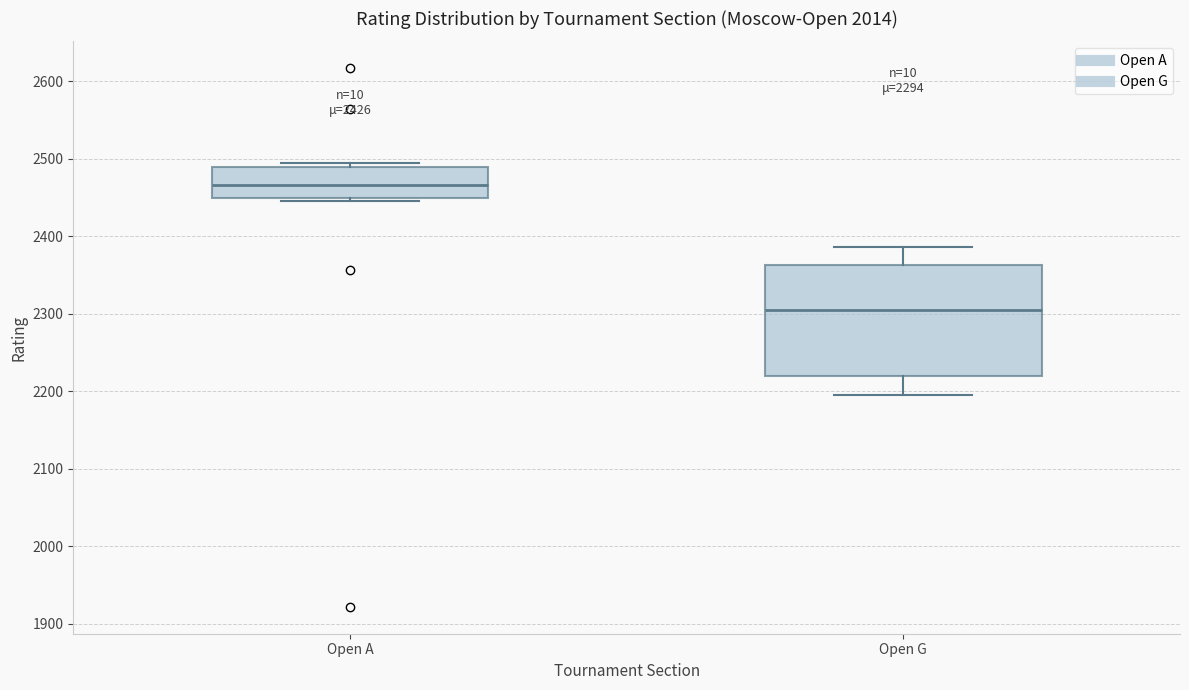

Which box is the tallest, from its lower edge to its upper edge?

Open G